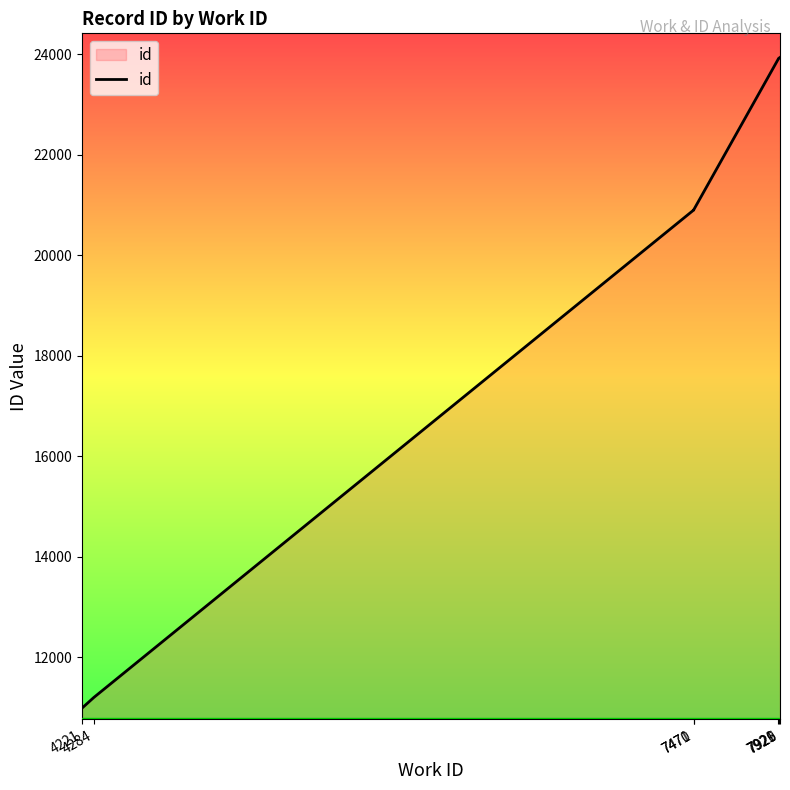

List the labels in order of value, smallest first.

4221, 4284, 7470, 7470, 7471, 7471, 7921, 7921, 7926, 7929